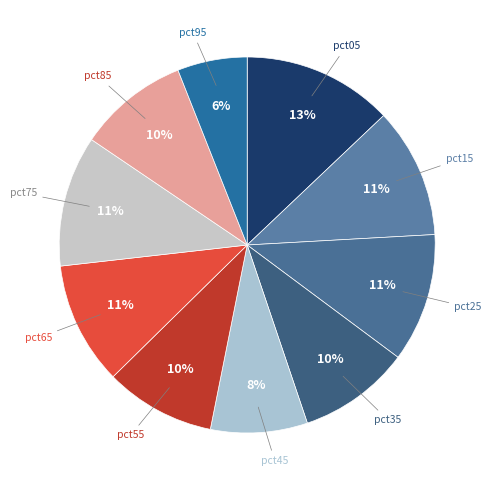

Which slice is the smallest?

pct95